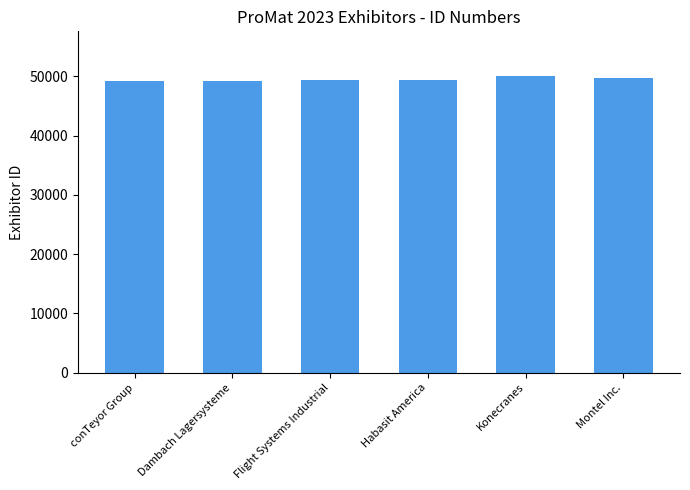

What is the minimum value shown in the chart?

49150